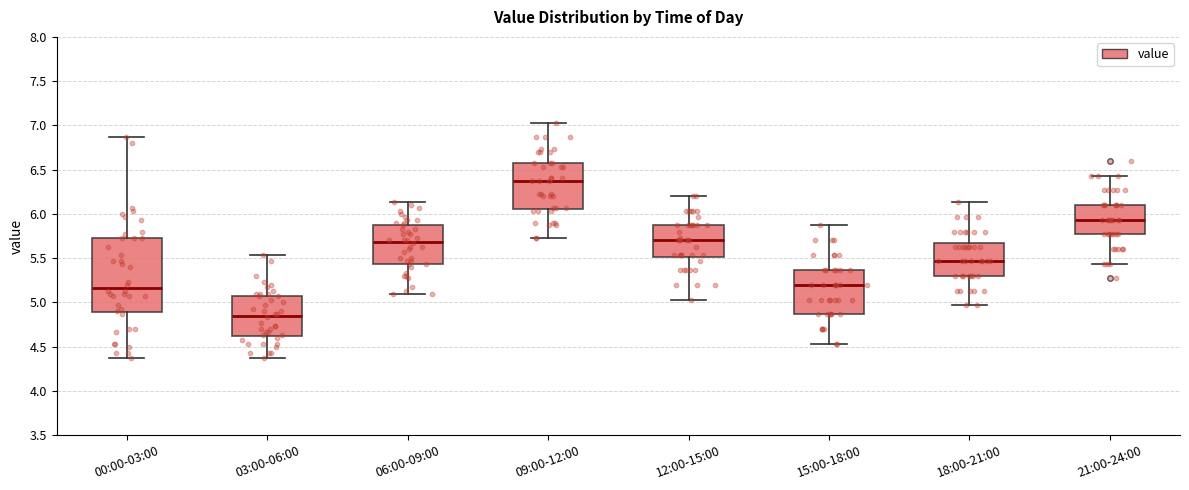

Reading left to right, transcribe this box plot: for each box, give where its median line is, the range the box spans, and where its two whiskers end, as read against the y-axis. The values are not printed on the chart, so give them approximately, as read against the axis.

00:00-03:00: median 5.15, box 4.90 to 5.75, whiskers 4.35 to 6.85
03:00-06:00: median 4.85, box 4.60 to 5.10, whiskers 4.35 to 5.55
06:00-09:00: median 5.70, box 5.45 to 5.90, whiskers 5.10 to 6.15
09:00-12:00: median 6.35, box 6.05 to 6.55, whiskers 5.75 to 7.05
12:00-15:00: median 5.70, box 5.50 to 5.85, whiskers 5.05 to 6.20
15:00-18:00: median 5.20, box 4.85 to 5.35, whiskers 4.55 to 5.85
18:00-21:00: median 5.45, box 5.30 to 5.65, whiskers 4.95 to 6.15
21:00-24:00: median 5.95, box 5.75 to 6.10, whiskers 5.45 to 6.45